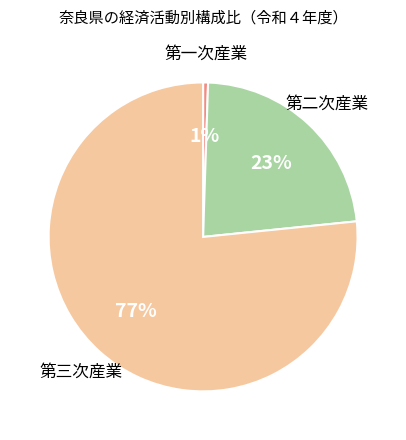

To the nearest percent, what is the combined percentage of 第三次産業 and 第一次産業?

77%